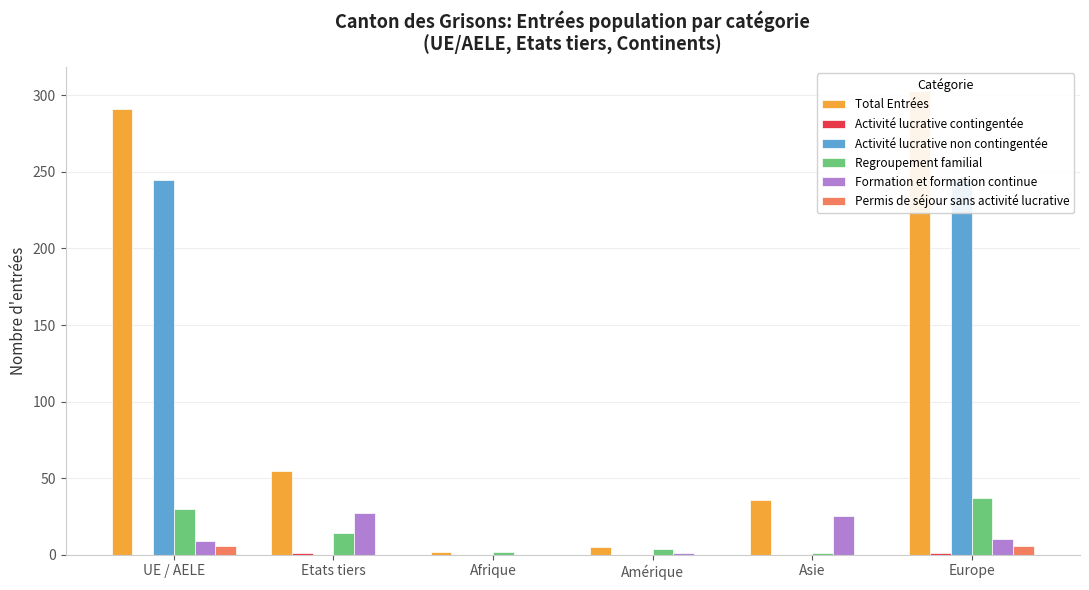

Which series has the widest spread of values?

Total Entrées